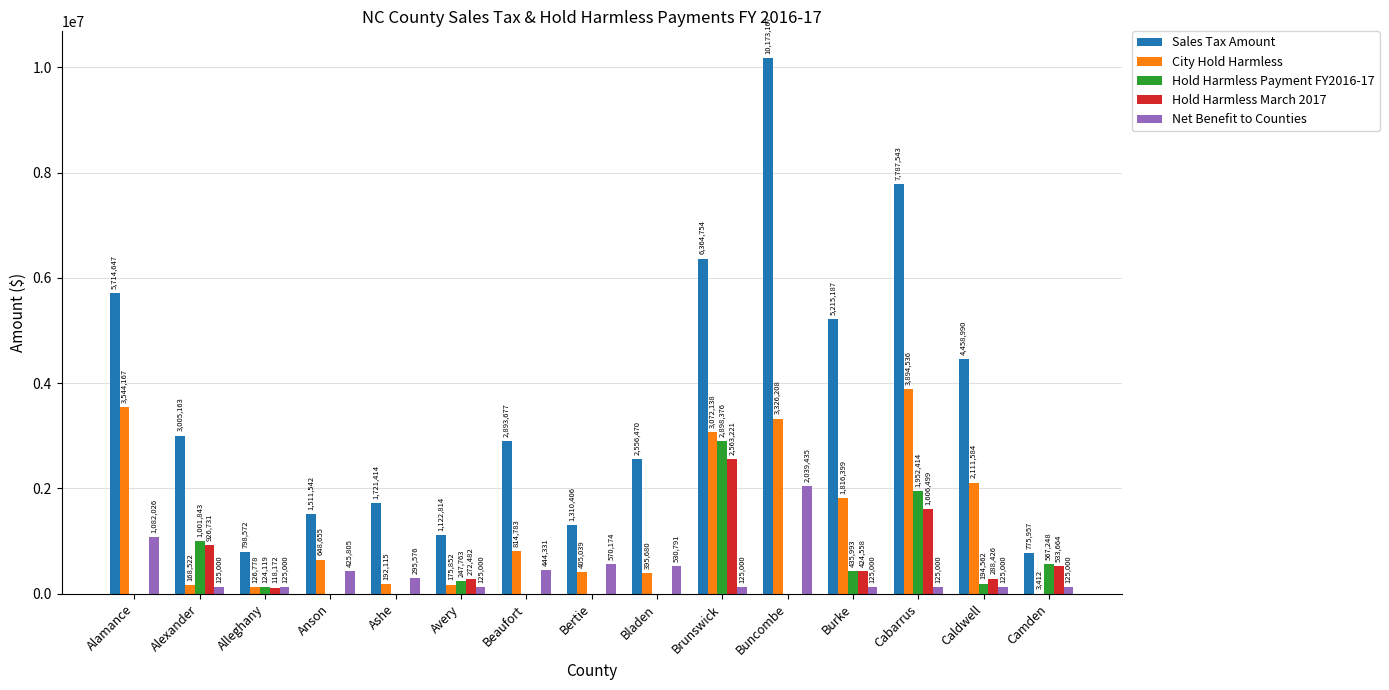

What is the sum of all Net Benefit to Counties values?

6388142.0